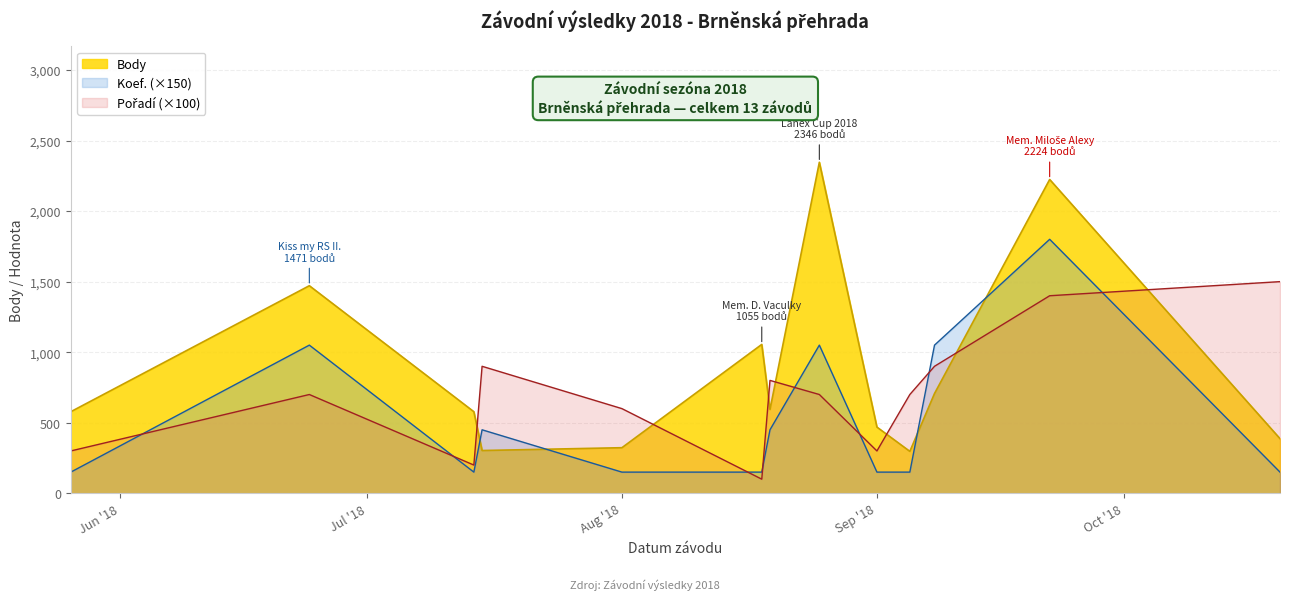

What is the smallest value displayed?

100